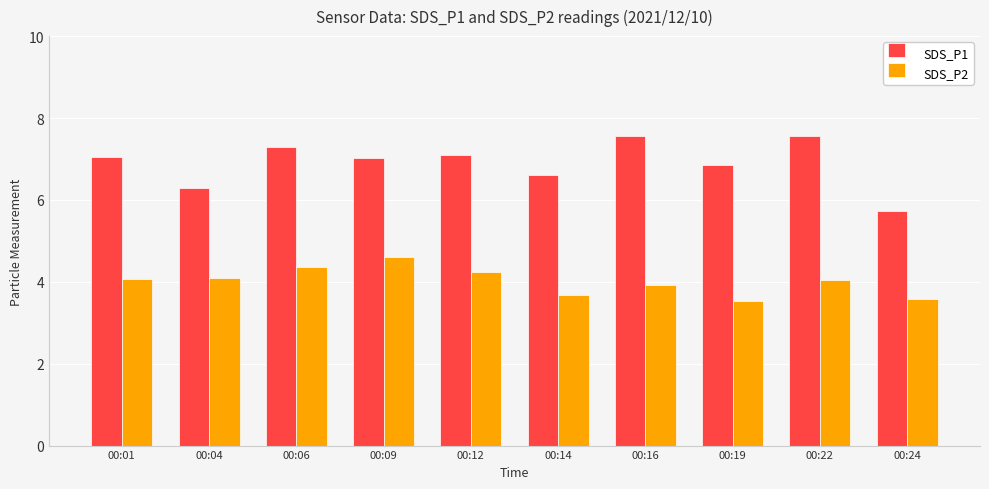

Which series has the widest spread of values?

SDS_P1